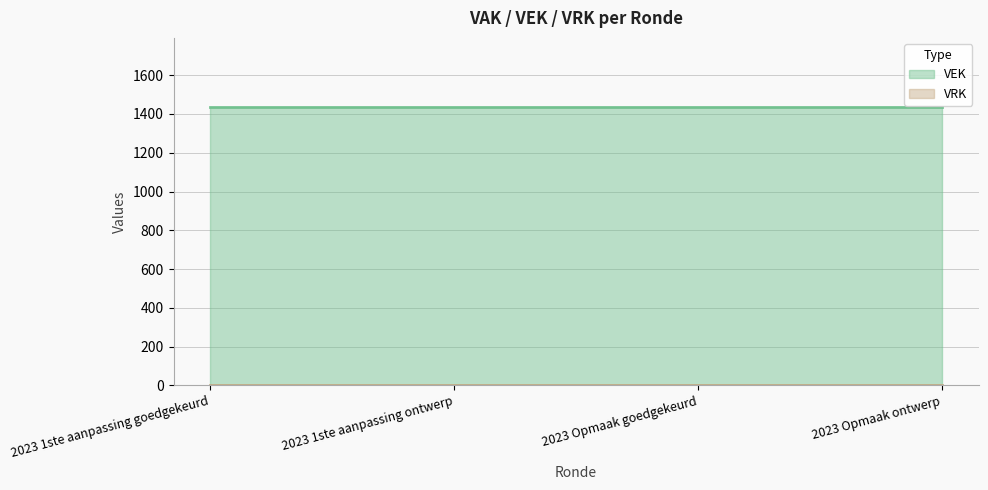

Which series has the largest range (max minus min)?

VEK